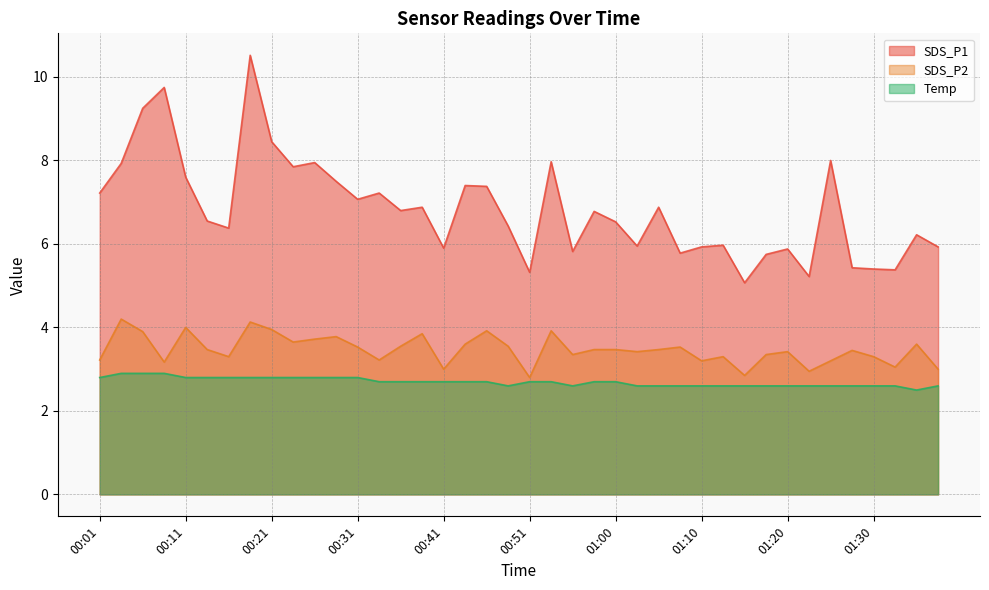

Is it true that Temp equals 1.4 at 00:09?

False